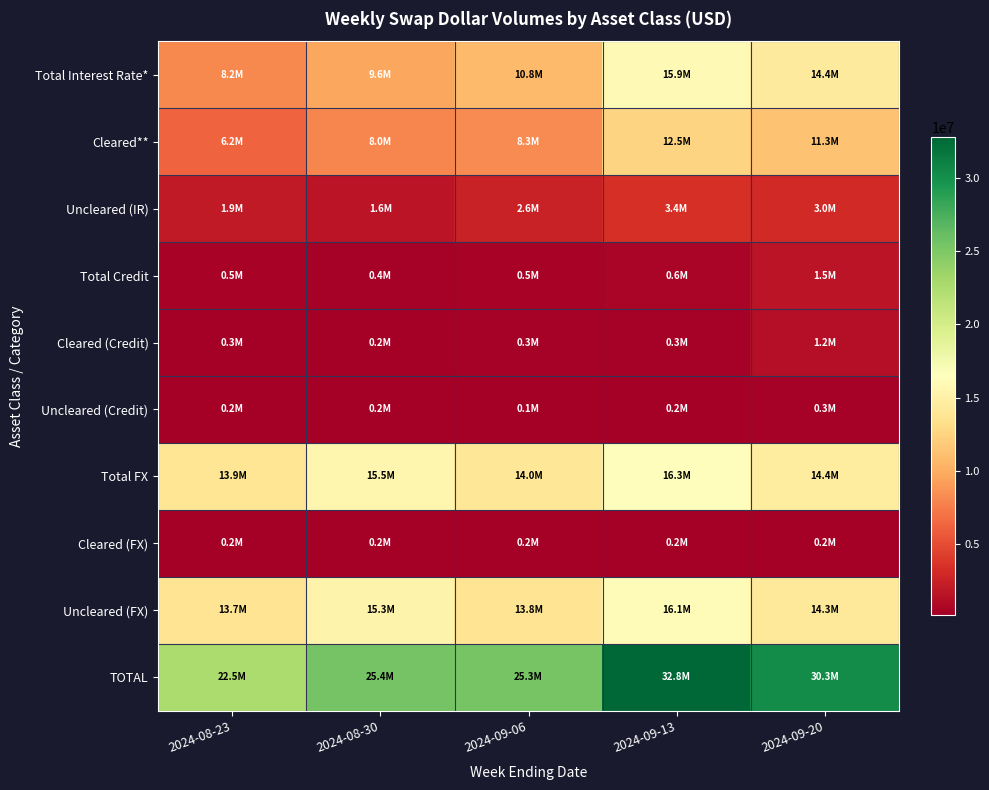

What is the total value across all series at 2024-09-06?

75861301